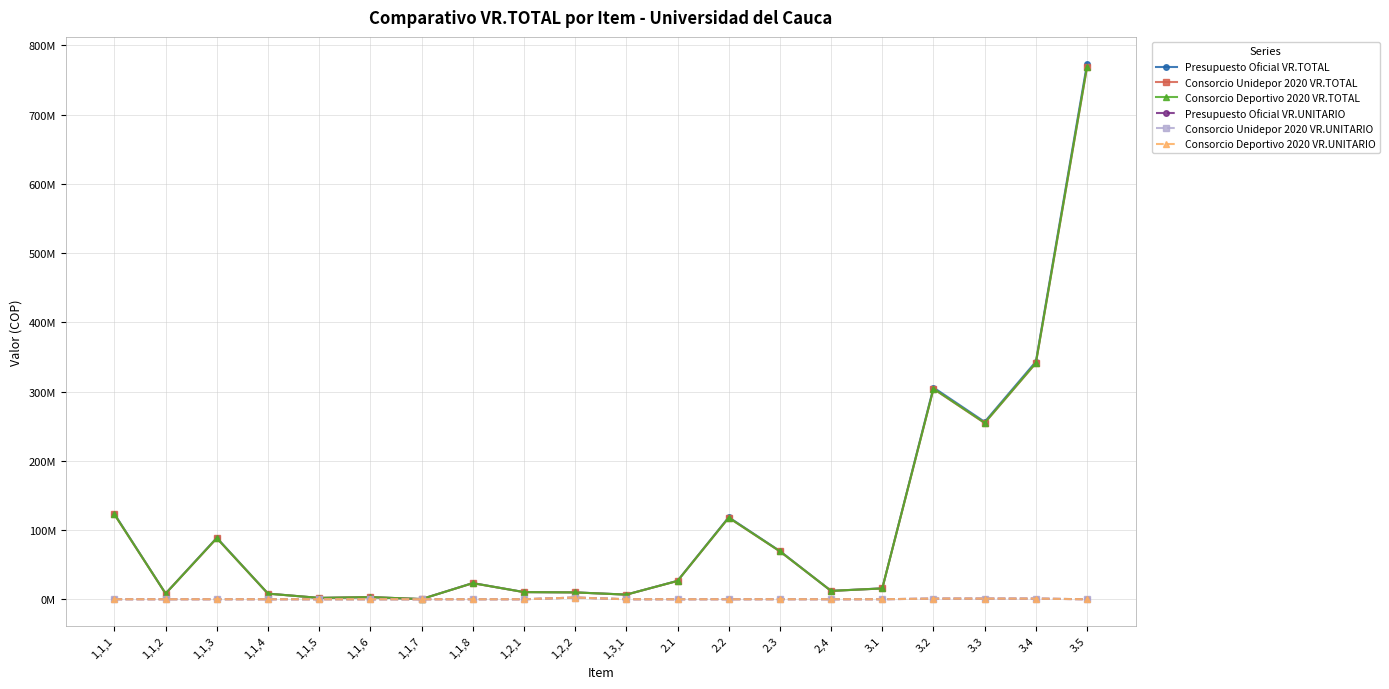

Which series has the largest range (max minus min)?

Presupuesto Oficial VR.TOTAL